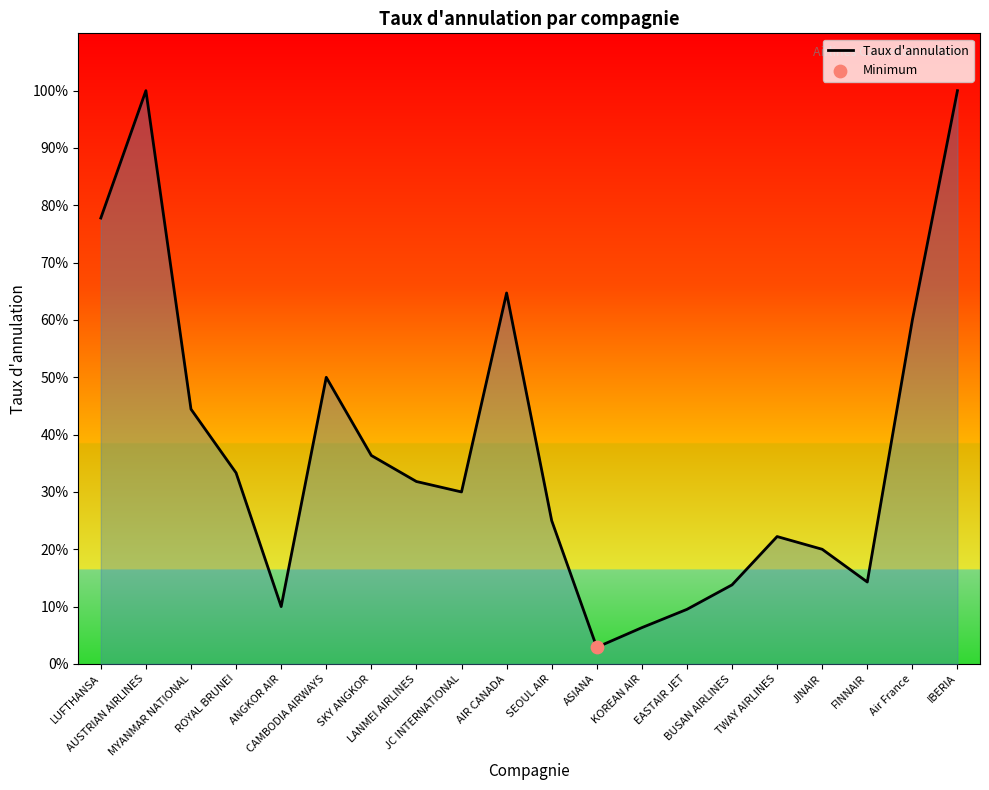

What is the ratio of the value at Air France to the value at IBERIA?

0.6